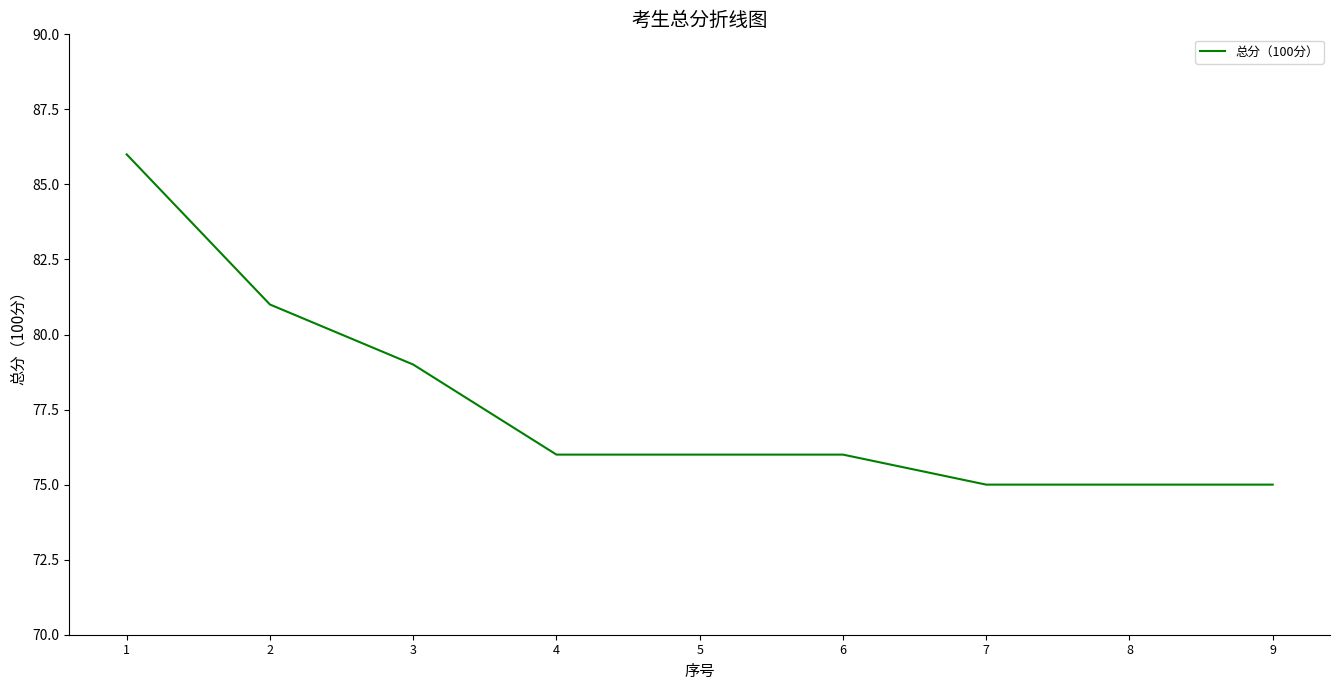

What is the sum of the values at 8 and 9?

150